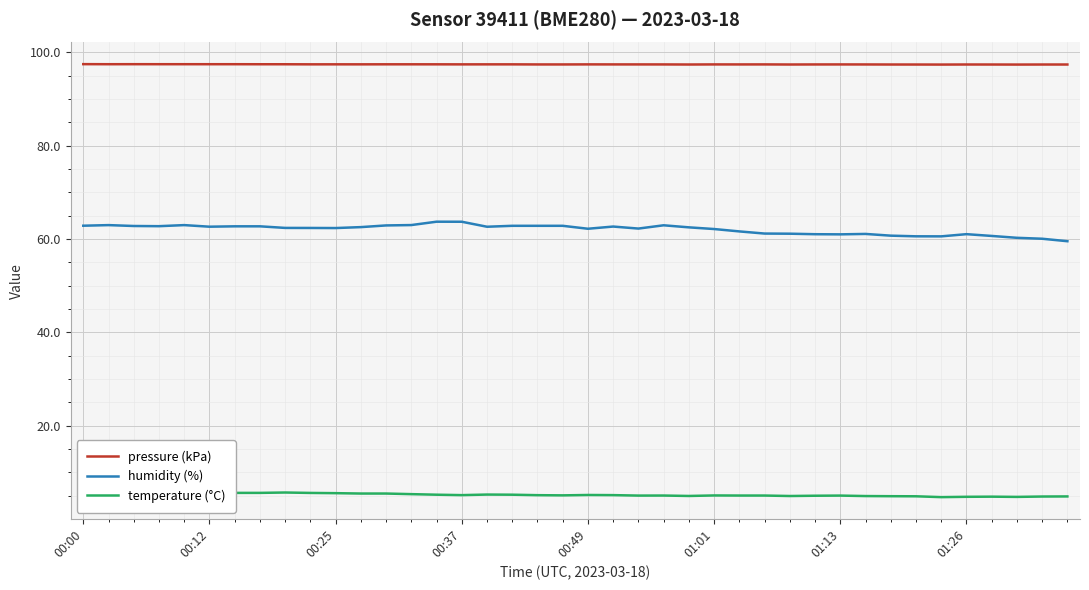

What is the maximum value for temperature (°C)?

5.7